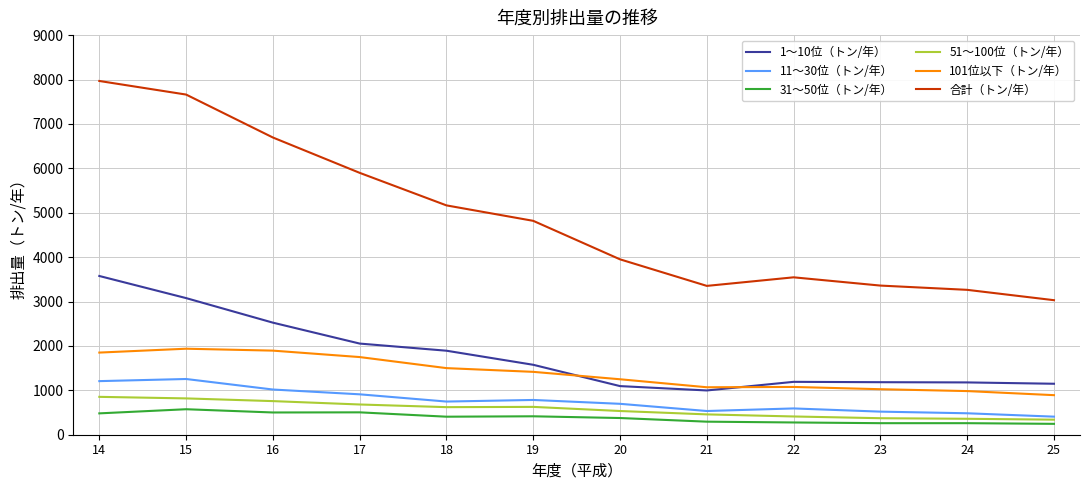

Rank the series at 24 from lowest to highest value.

31～50位（トン/年）, 51～100位（トン/年）, 11～30位（トン/年）, 101位以下（トン/年）, 1～10位（トン/年）, 合計（トン/年）